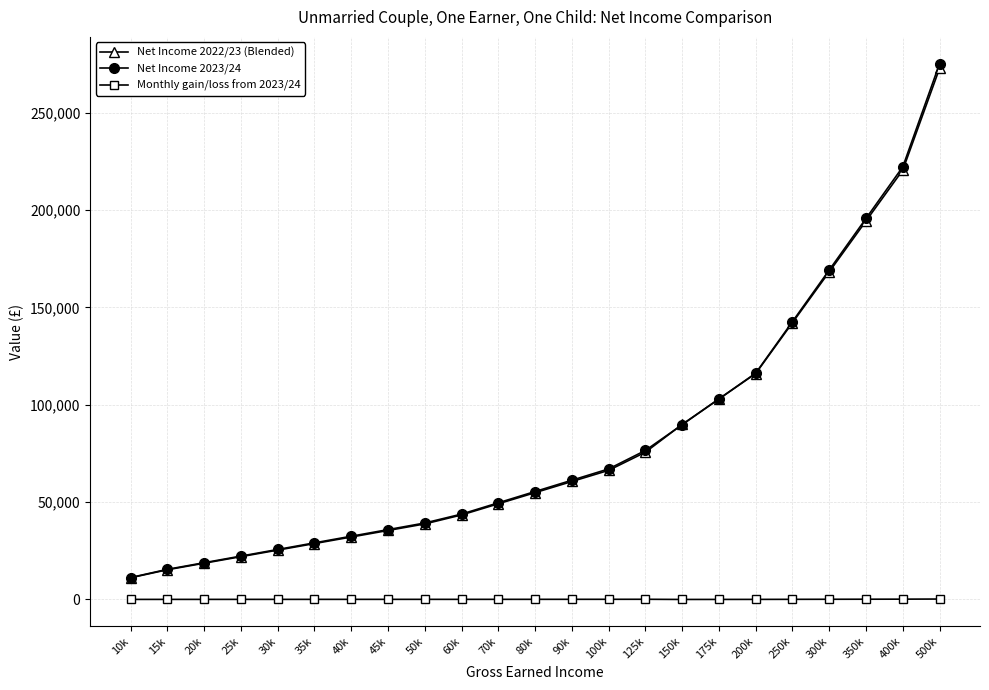

Read the Monthly gain/loss from 2023/24 value at 350k.

108.9